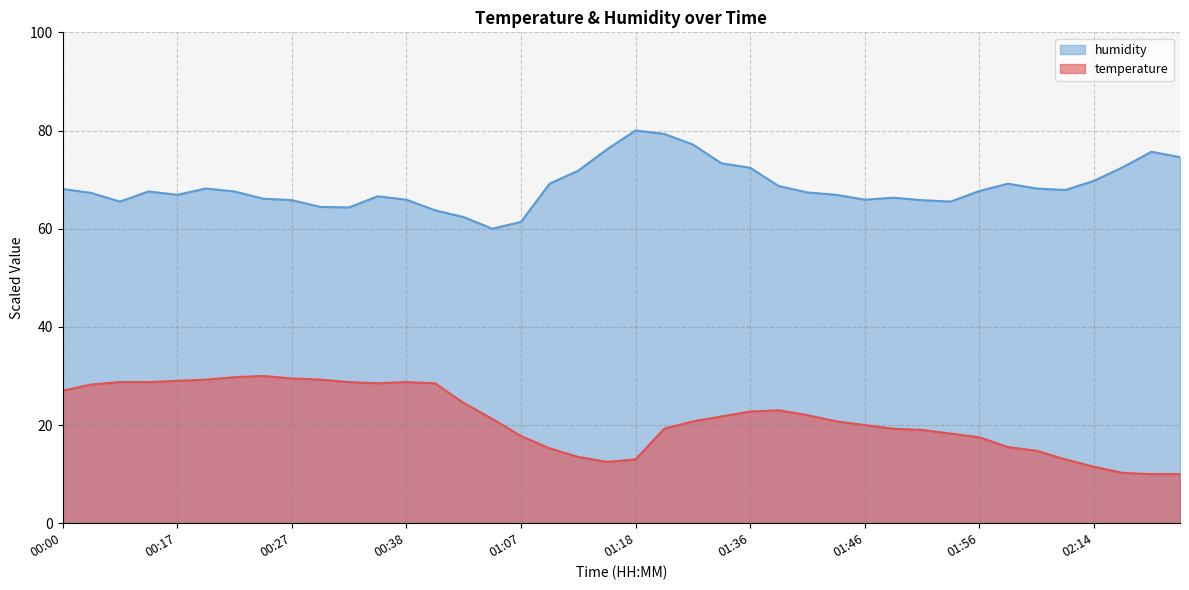

True or false: humidity and temperature intersect in this chart.

False